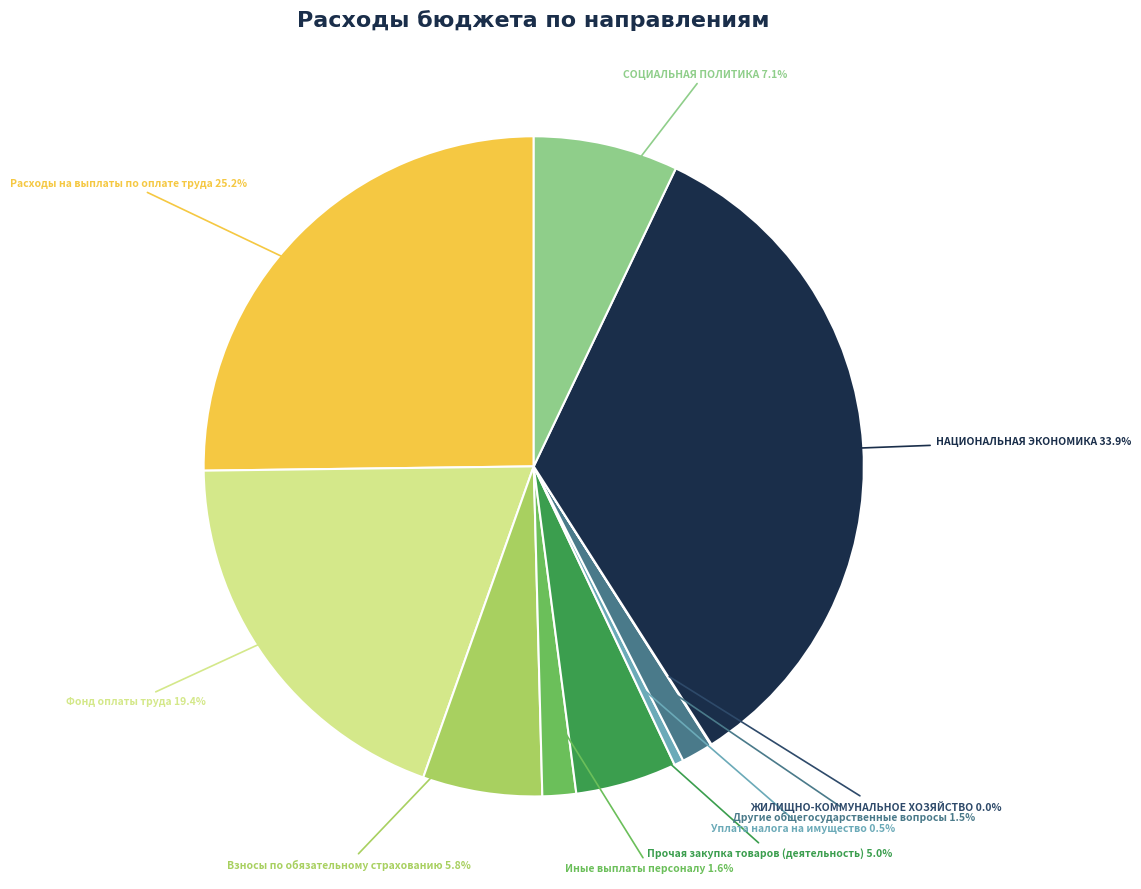

Is НАЦИОНАЛЬНАЯ ЭКОНОМИКА the majority of the pie?

No